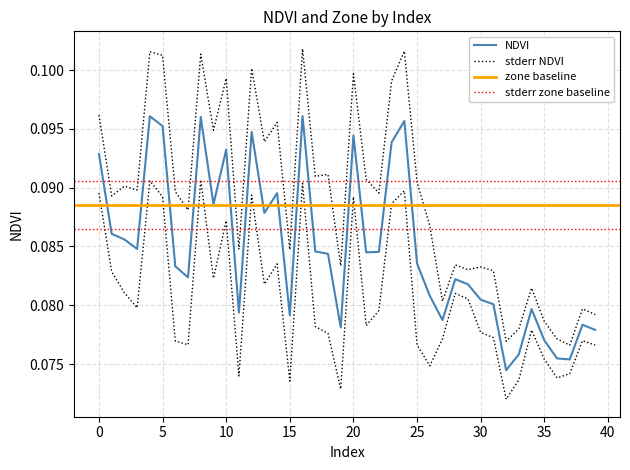

Reading right to left, transcribe all the data shown in this chart.

0.1	0.1	0.1	0.1	0.1	0.1	0.1	0.1	0.1	0.1	0.1	0.1	0.1	0.1	0.1	0.1	0.1	0.1	0.1	0.1	0.1	0.1	0.1	0.1	0.1	0.1	0.1	0.1	0.1	0.1	0.1	0.1	0.1	0.1	0.1	0.1	0.1	0.1	0.1	0.1